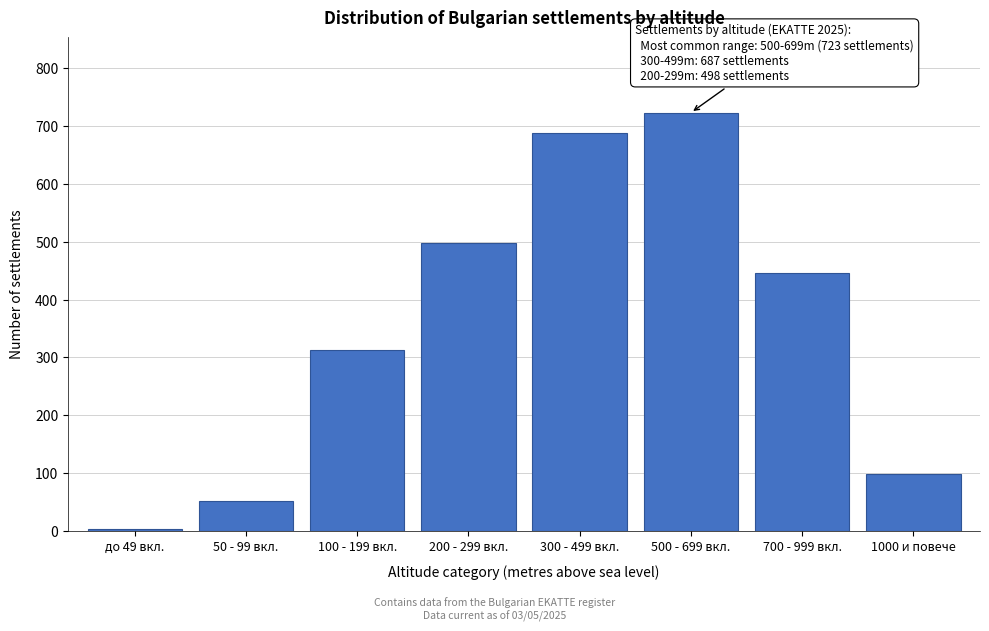

Reading left to right, what are all the values shown in this chart?

4	52	312	498	687	723	445	98